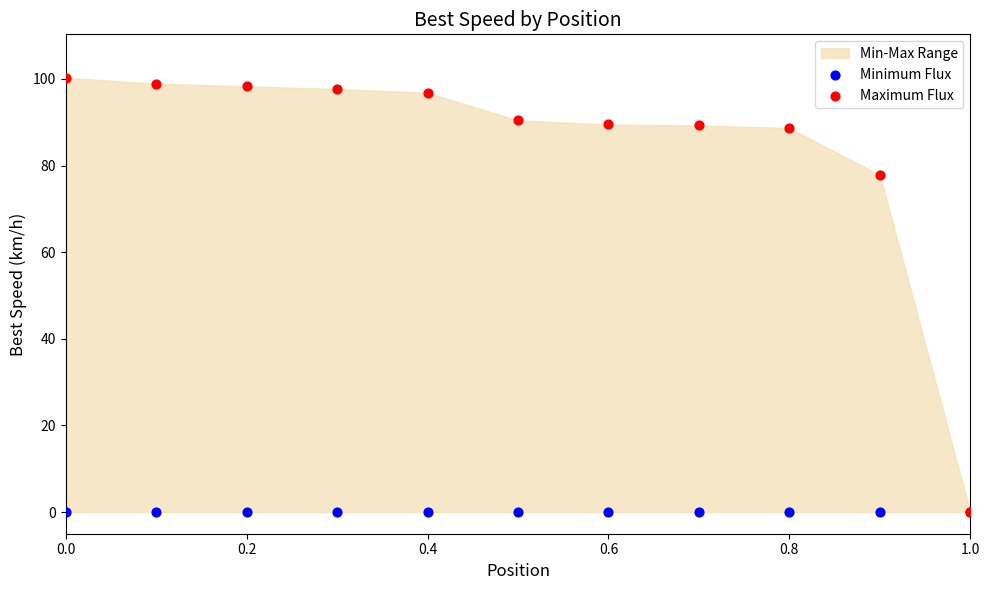

Across all series, what Y value is closest to 50?

77.8